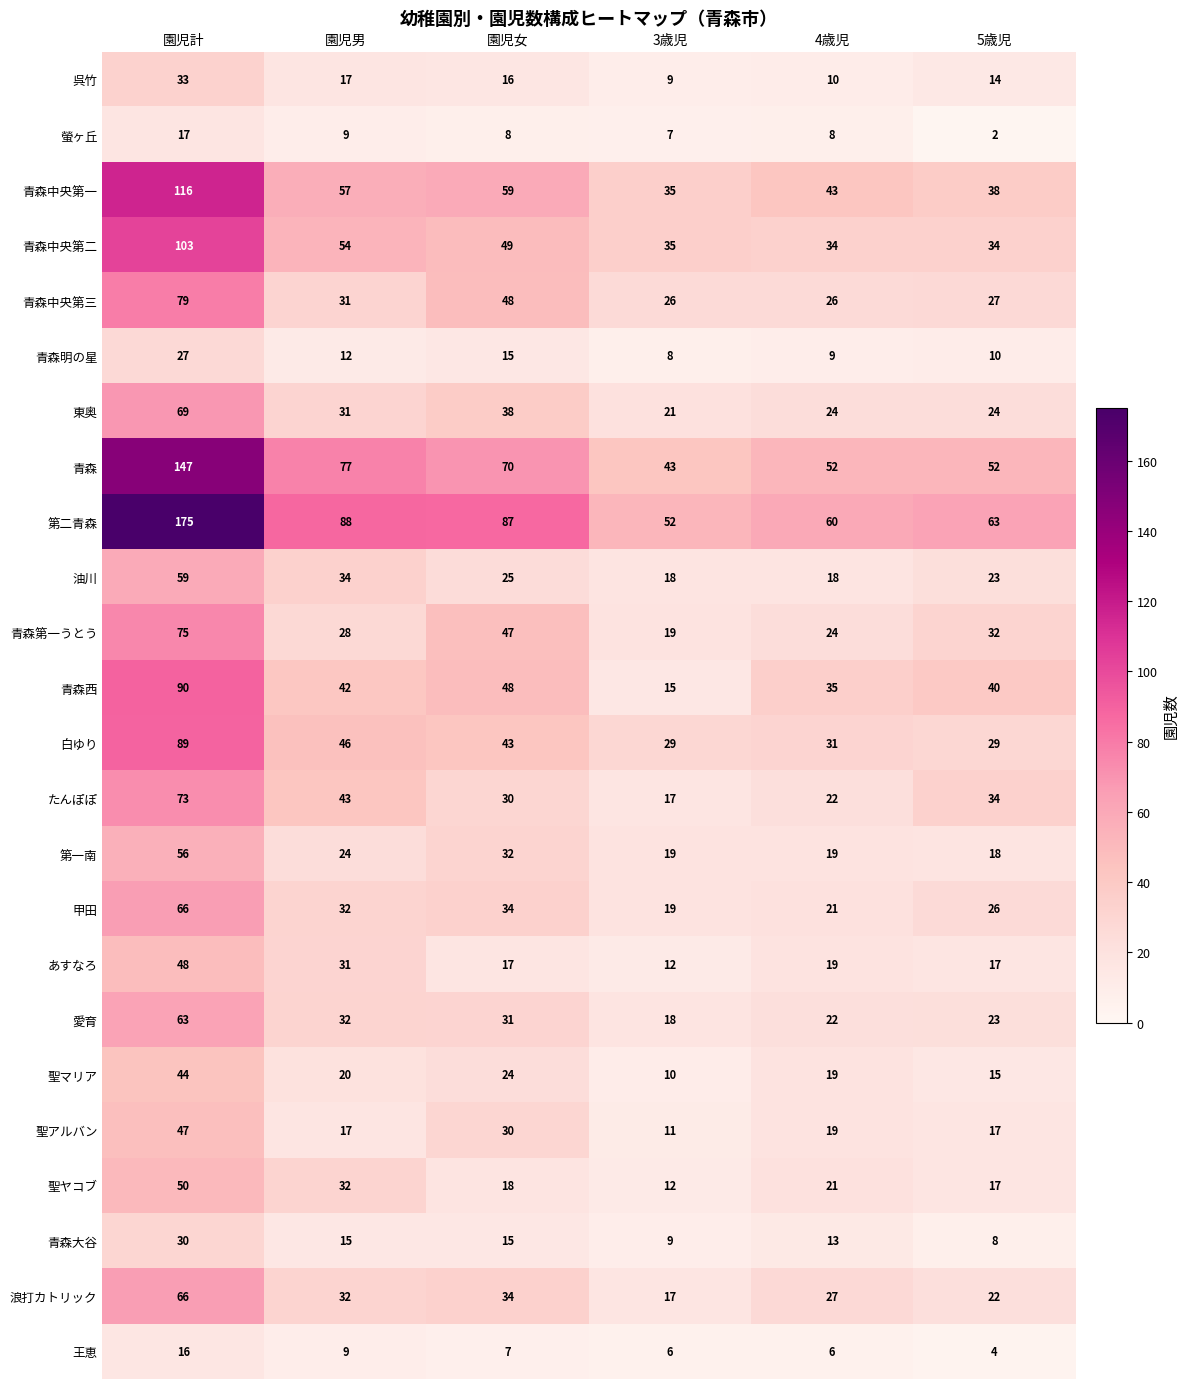

Which series has the largest range (max minus min)?

第二青森